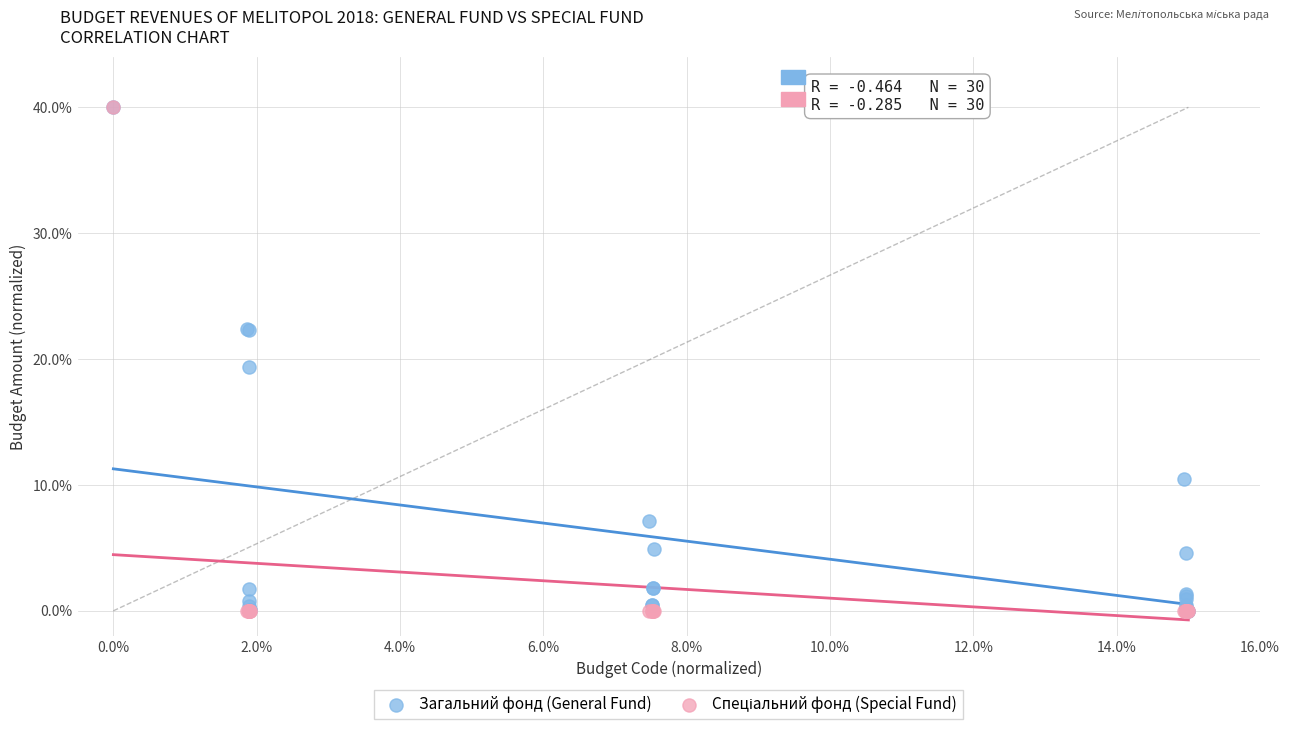

Across all series, what Y value is closest to 20?

19.4